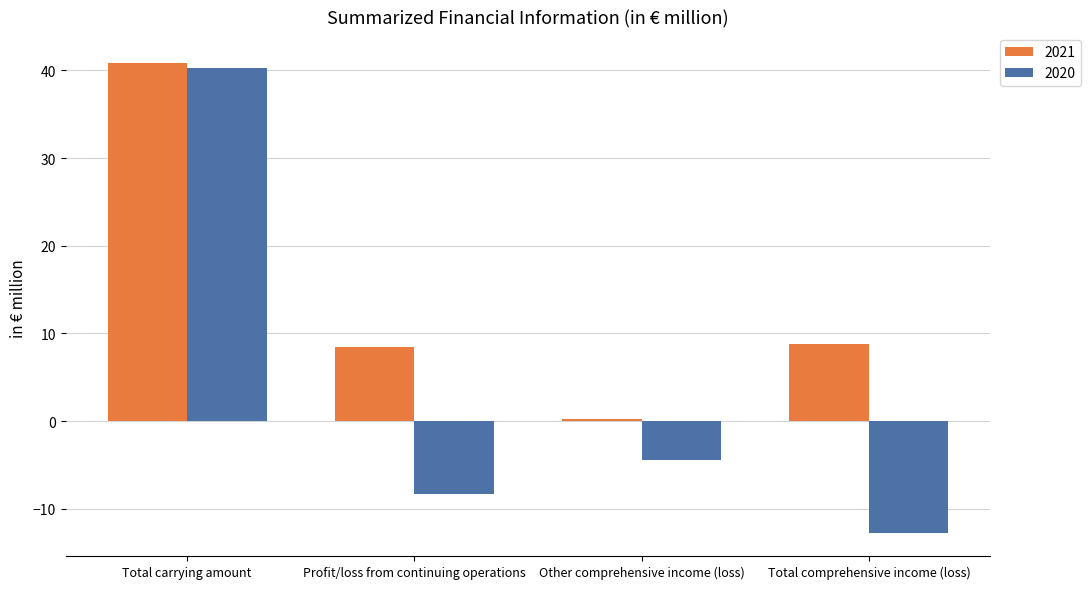

Which series has the widest spread of values?

2020